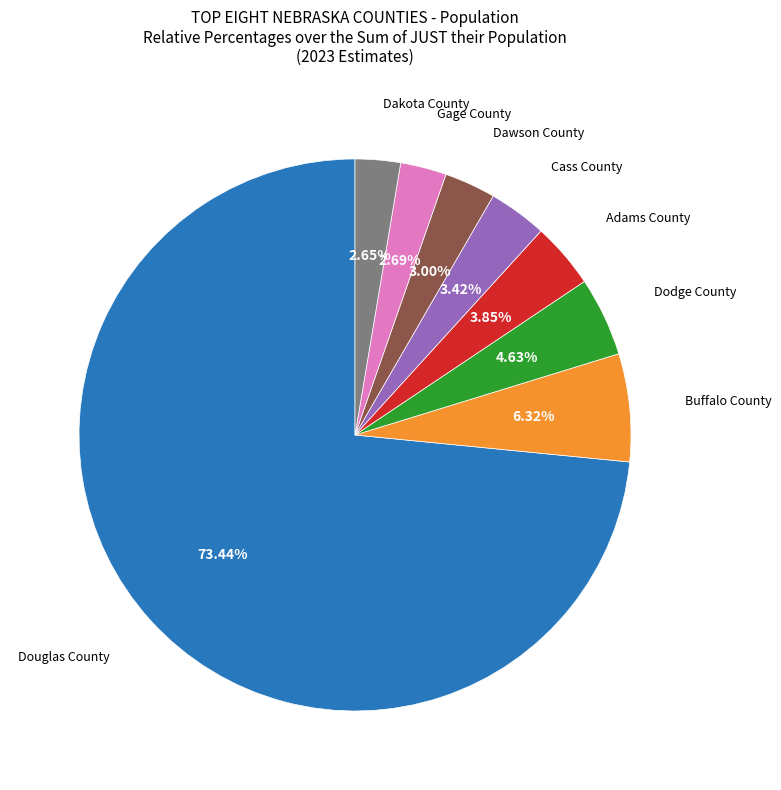

Is there a majority slice in this chart?

Yes